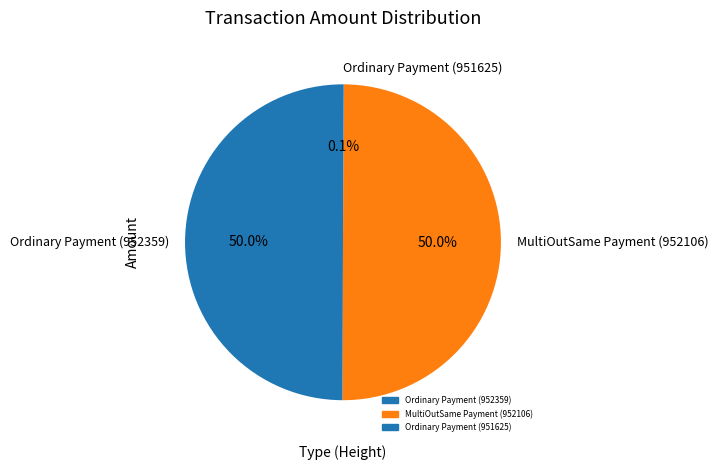

To the nearest percent, what percentage of the pie is Ordinary Payment (952359)?

50%